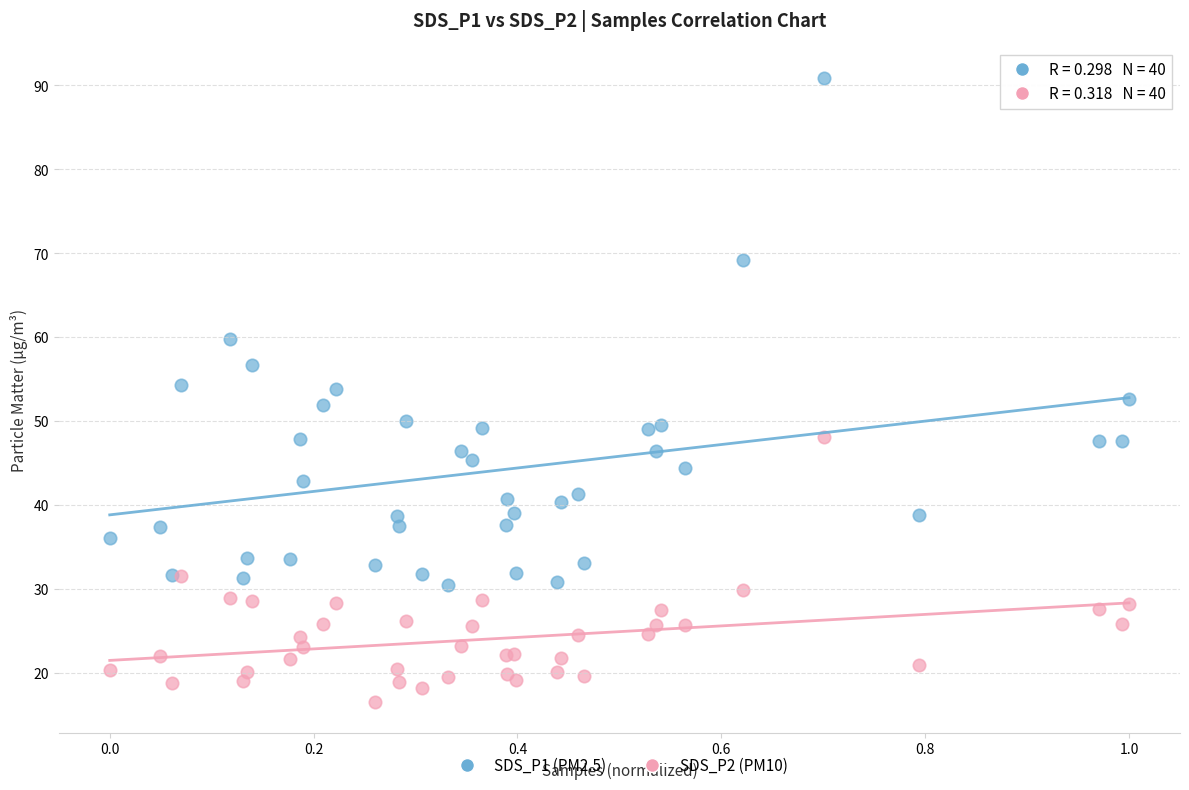

Which series has the largest Y range (max minus min)?

SDS_P1 (PM2.5)